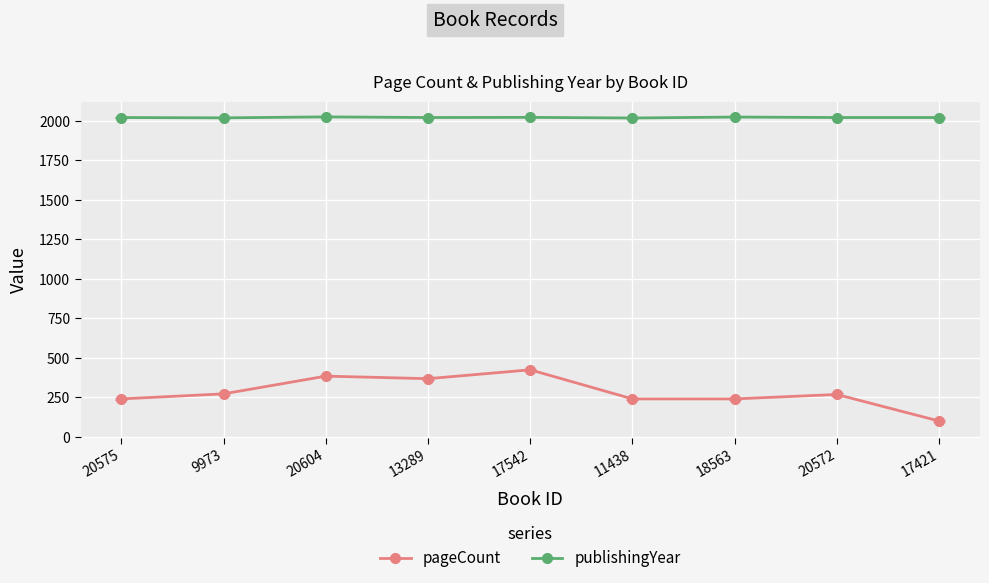

The publishingYear series shows 3266 at 17542. True or false?

False